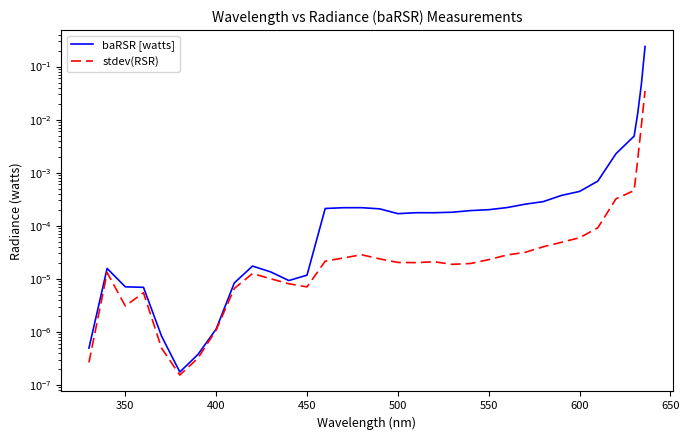

True or false: baRSR [watts] and stdev(RSR) intersect in this chart.

False